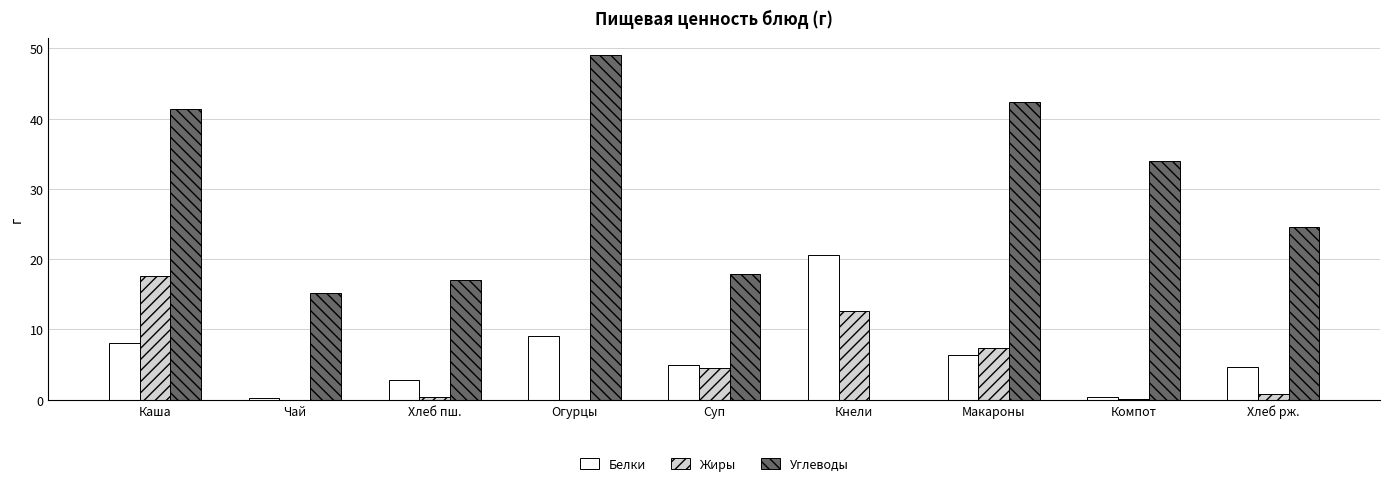

At which label does Углеводы first exceed 24?

Каша